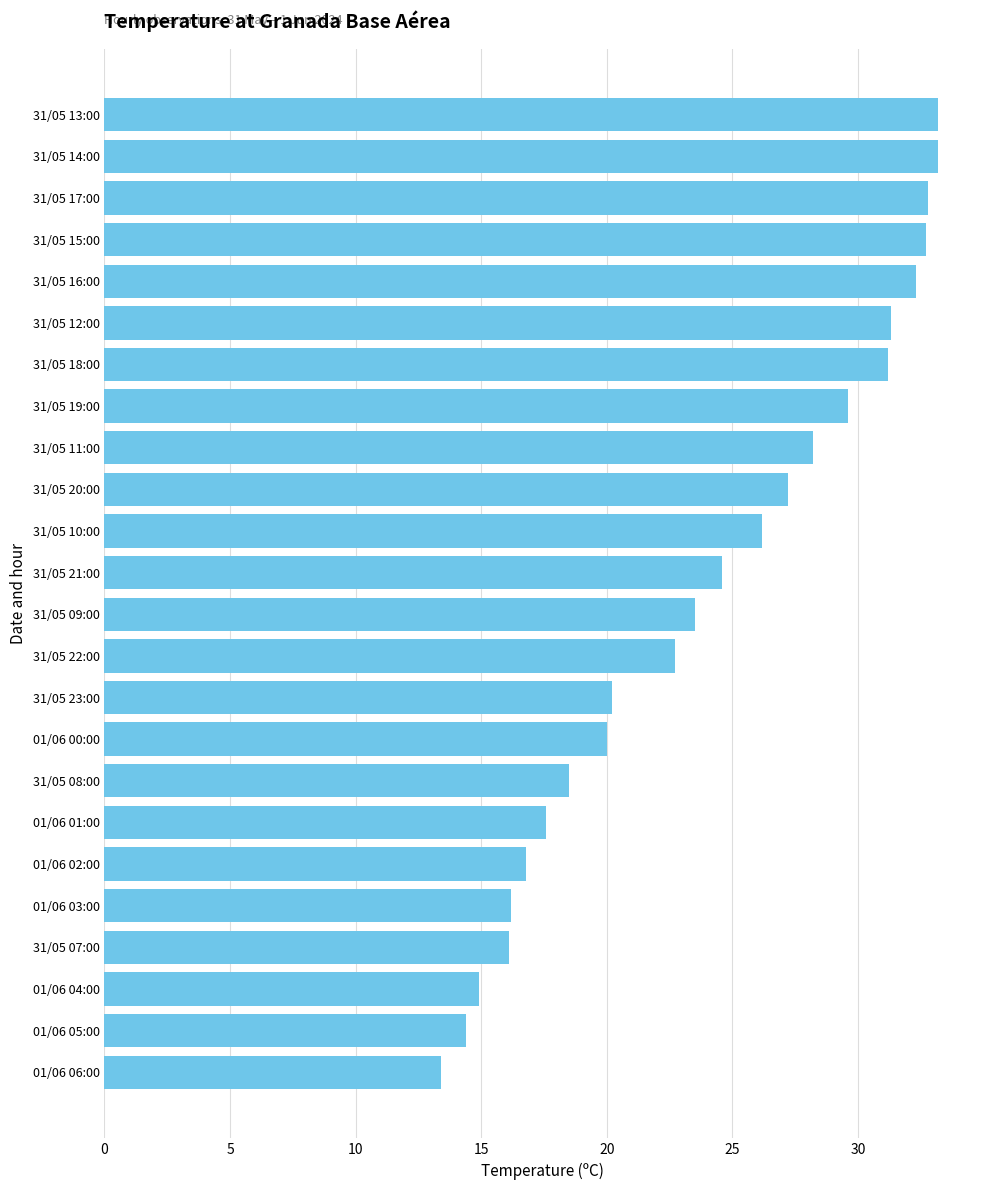

Are the bars grouped side by side (vs. stacked)?

No